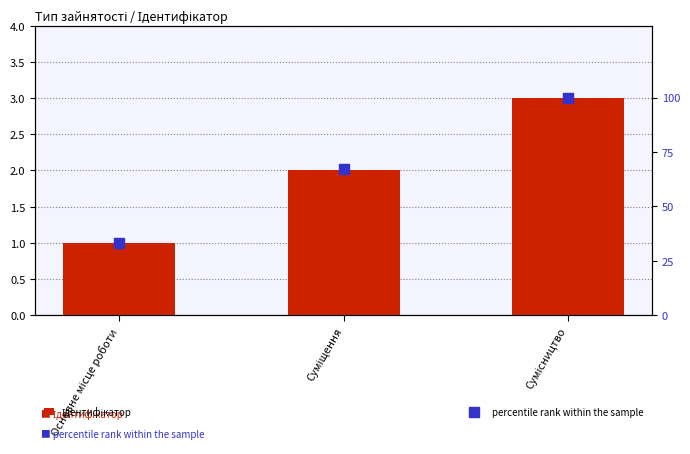

At which category is the sum across all series the highest?

Сумісництво